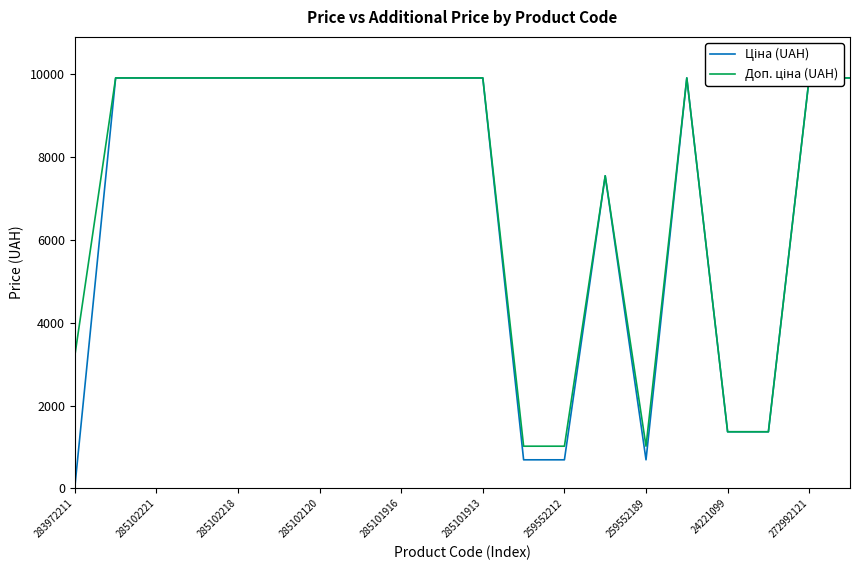

Is it true that Ціна (UAH) equals 9908.5 at 285101913?

True